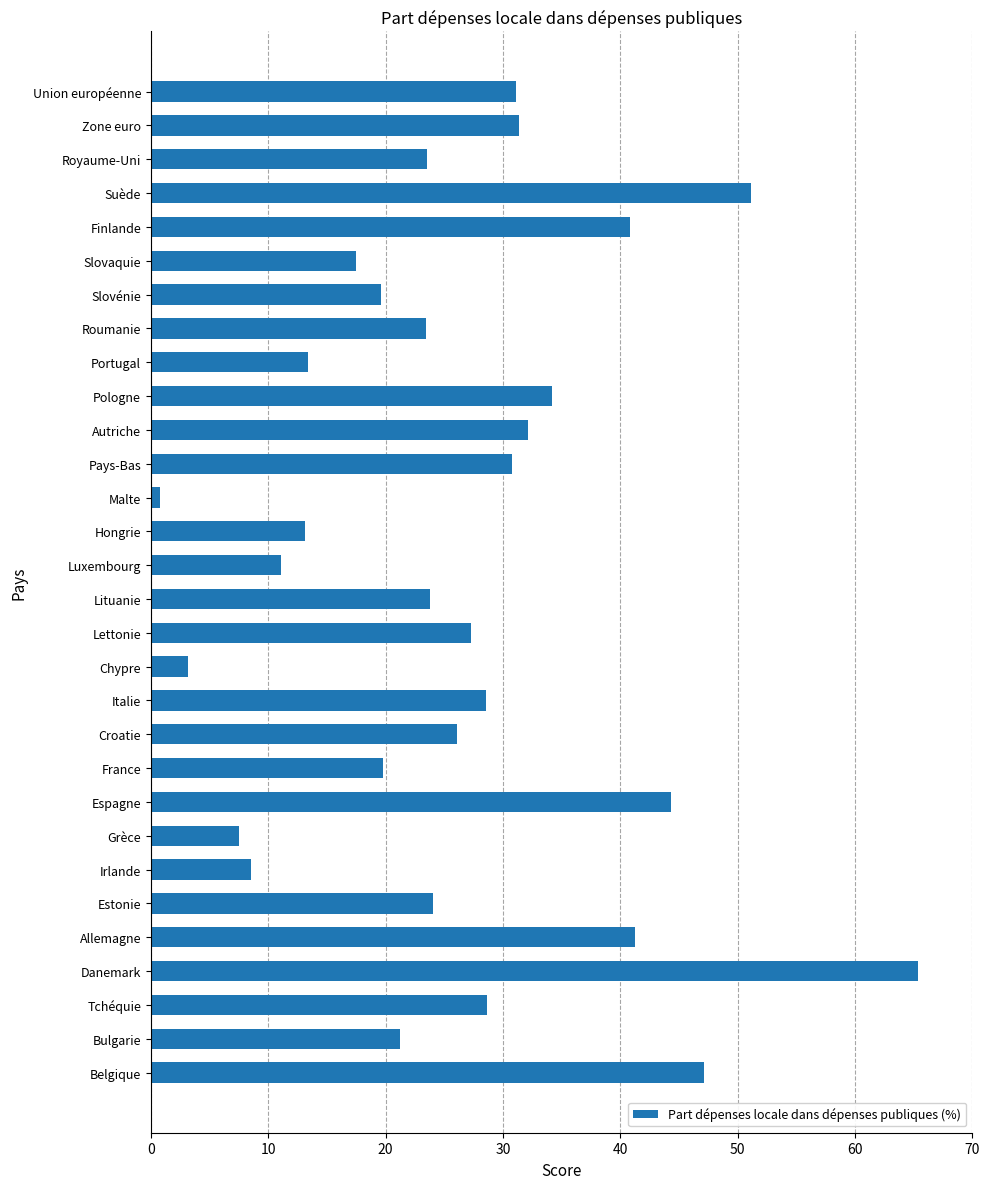

Is it true that the value at Lettonie is 16.5?

False